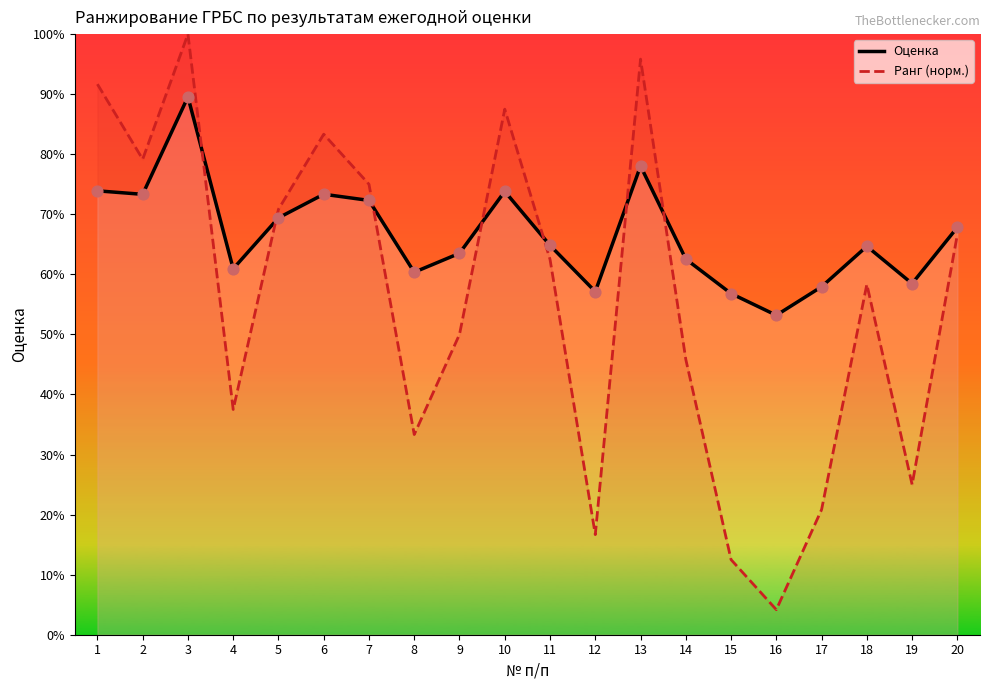

Which series has the largest Y range (max minus min)?

Ранг (норм.)